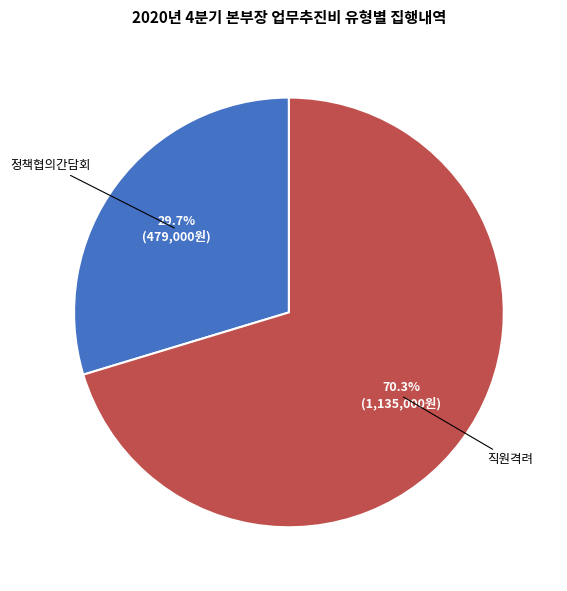

How much of the chart is everything except 정책협의간담회?

70.3%